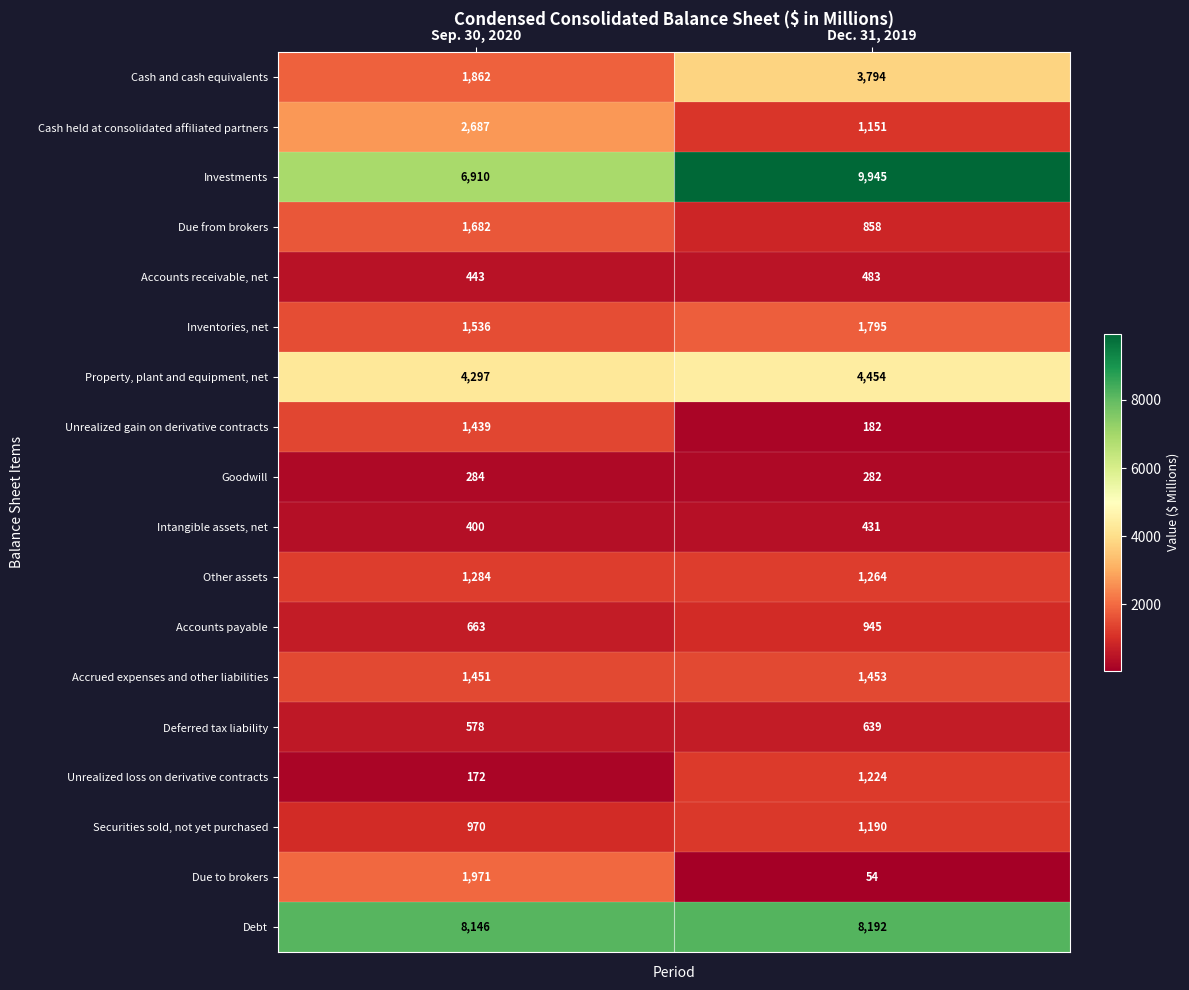

Which series has the widest spread of values?

Investments